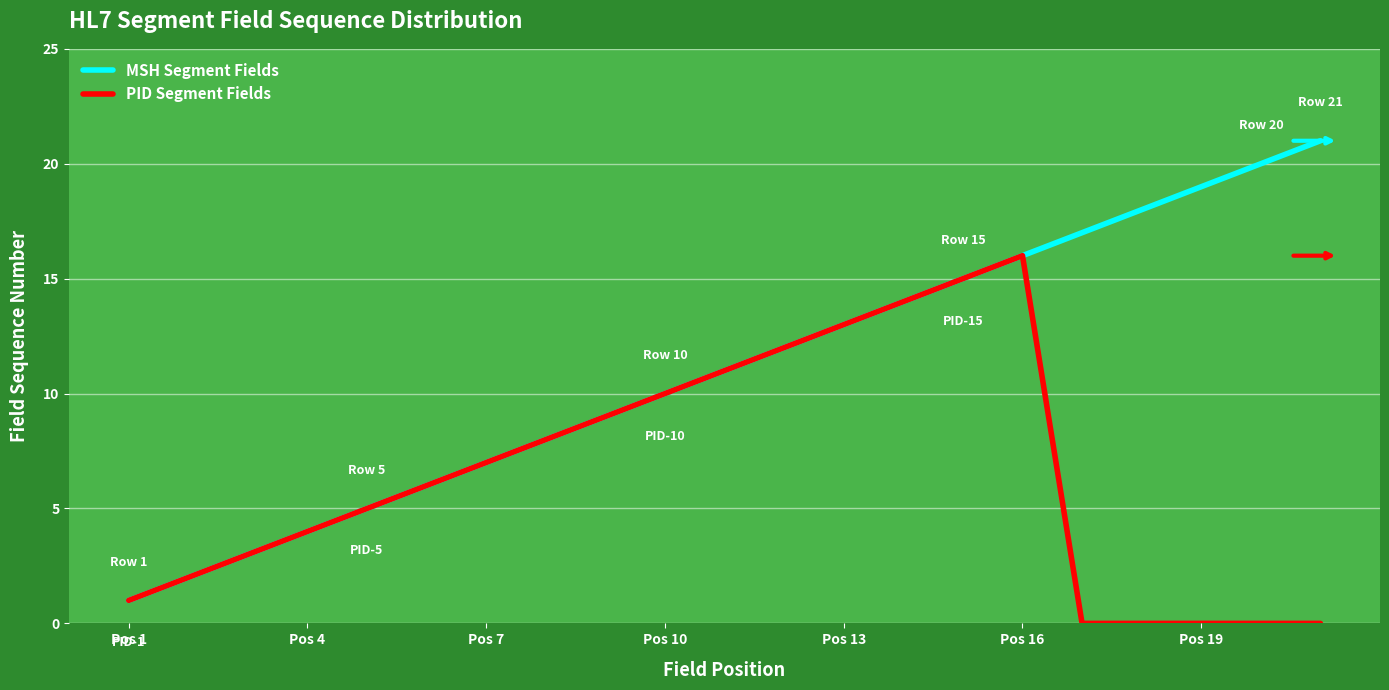

List the series in order of their overall mean, highest first.

MSH Segment Fields, PID Segment Fields